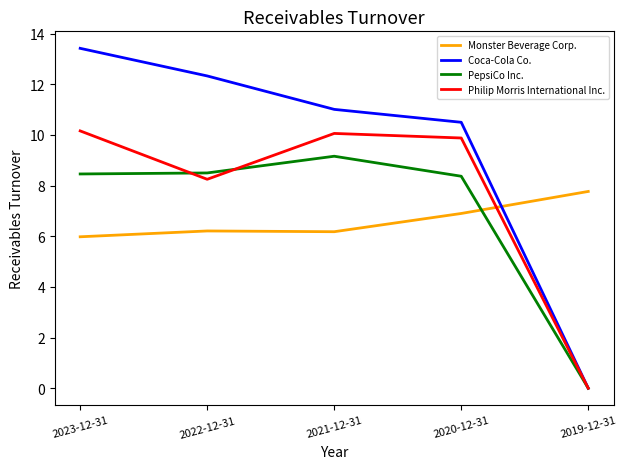

True or false: PepsiCo Inc. has more than 1 interior local peaks.

False